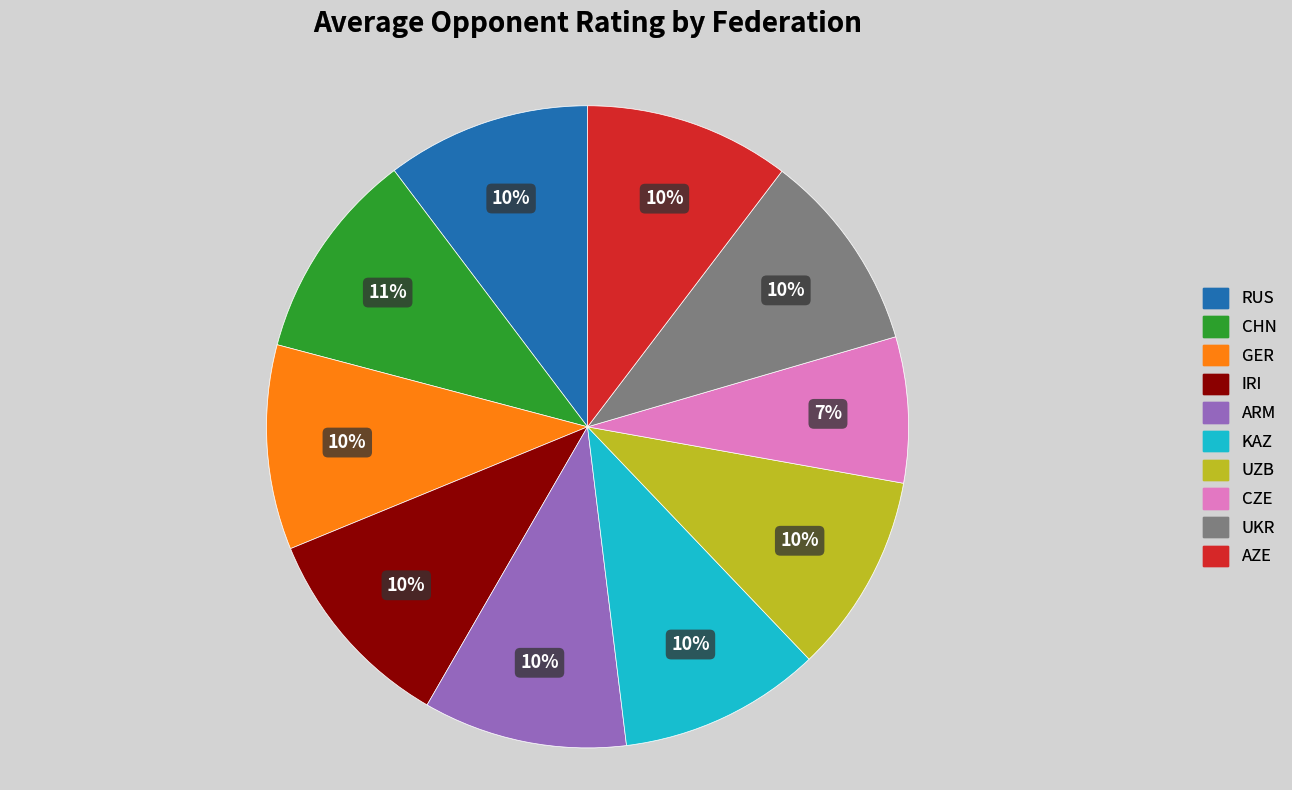

Do CHN and ARM together represent more than half of the pie?

No